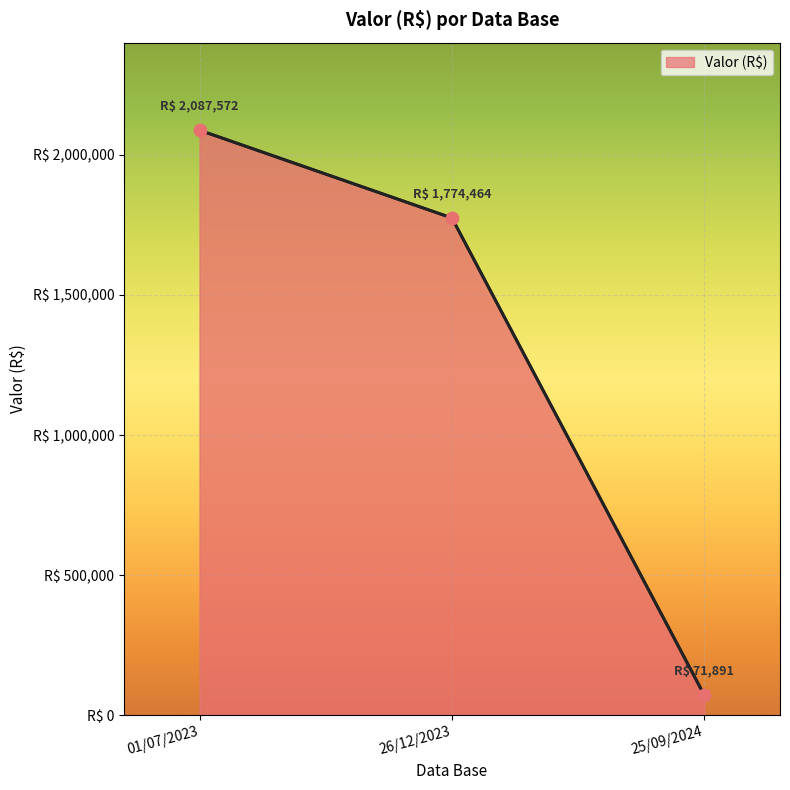

What is the change in value from 26/12/2023 to 25/09/2024?

-1702573.4